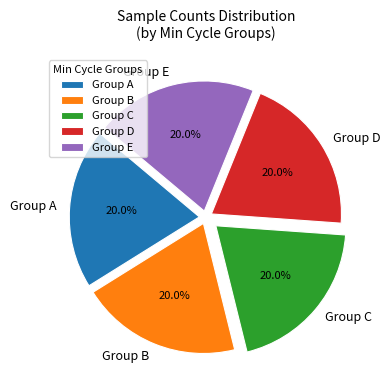

Does Group A account for over 50% of the chart?

No